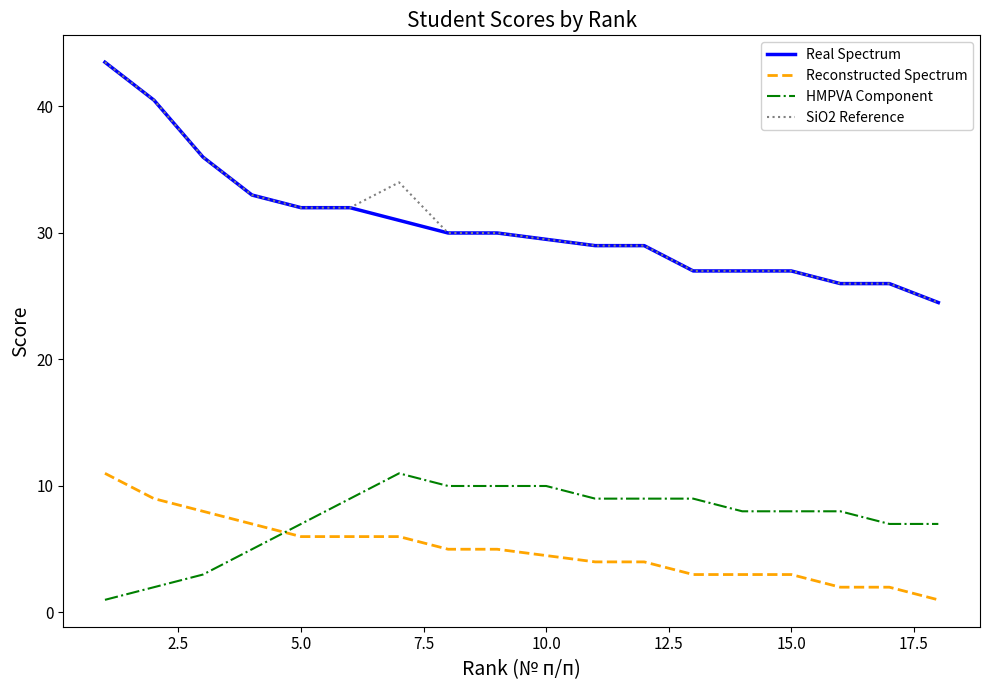

Reading left to right, transcribe all the data shown in this chart.

Real Spectrum: 43.5	40.5	36.0	33.0	32.0	32.0	31.0	30.0	30.0	29.5	29.0	29.0	27.0	27.0	27.0	26.0	26.0	24.5
Reconstructed Spectrum: 11.0	9.0	8.0	7.0	6.0	6.0	6.0	5.0	5.0	4.5	4.0	4.0	3.0	3.0	3.0	2.0	2.0	1.0
HMPVA Component: 1.0	2.0	3.0	5.0	7.0	9.0	11.0	10.0	10.0	10.0	9.0	9.0	9.0	8.0	8.0	8.0	7.0	7.0
SiO2 Reference: 43.5	40.5	36.0	33.0	32.0	32.0	34.0	30.0	30.0	29.5	29.0	29.0	27.0	27.0	27.0	26.0	26.0	24.5